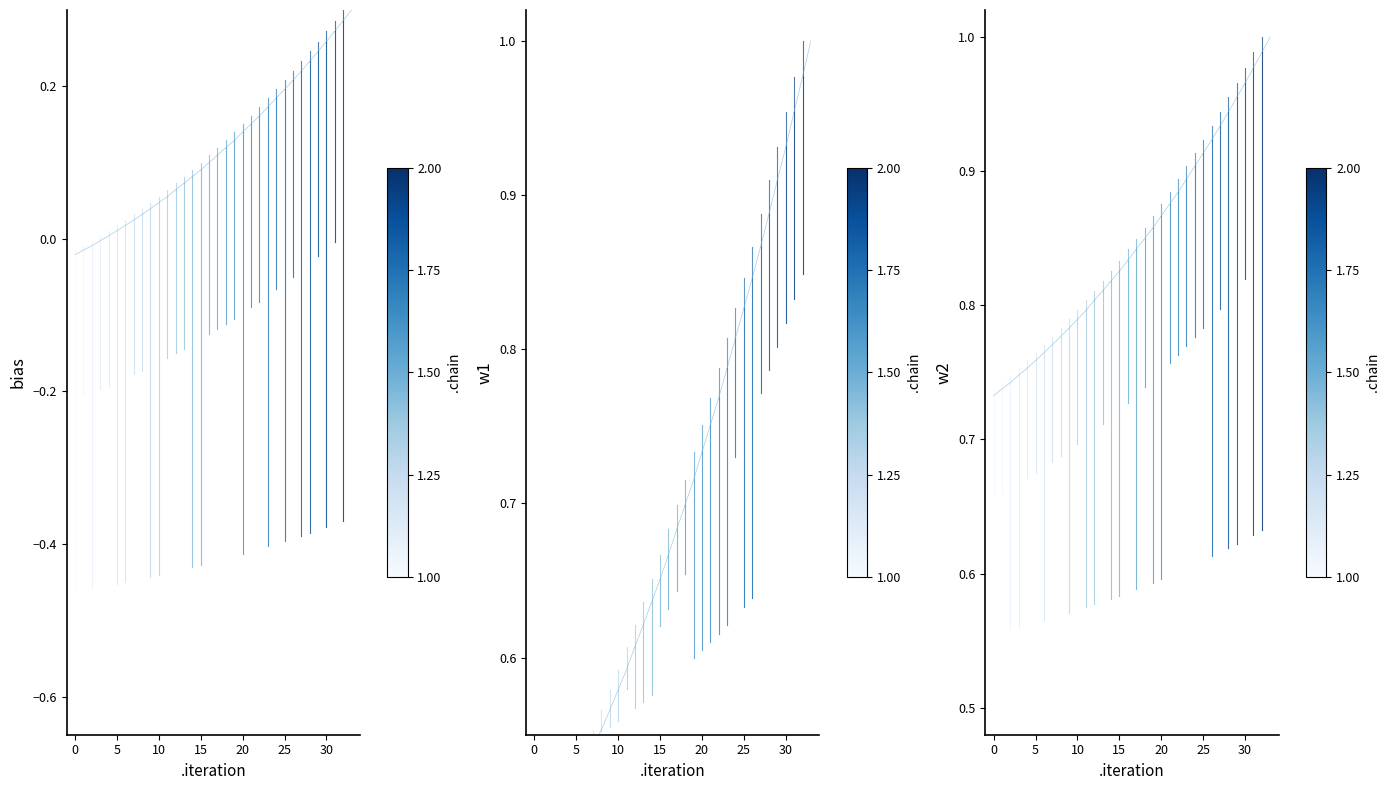

How many categories are shown in the chart?

34